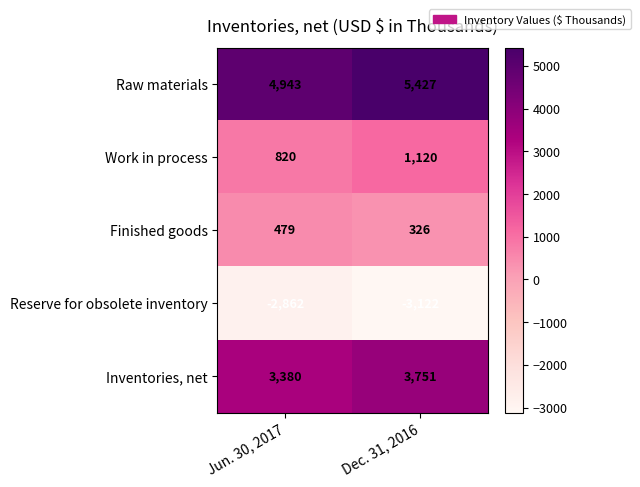

Rank the series by their maximum value, from lowest to highest.

Reserve for obsolete inventory, Finished goods, Work in process, Inventories, net, Raw materials